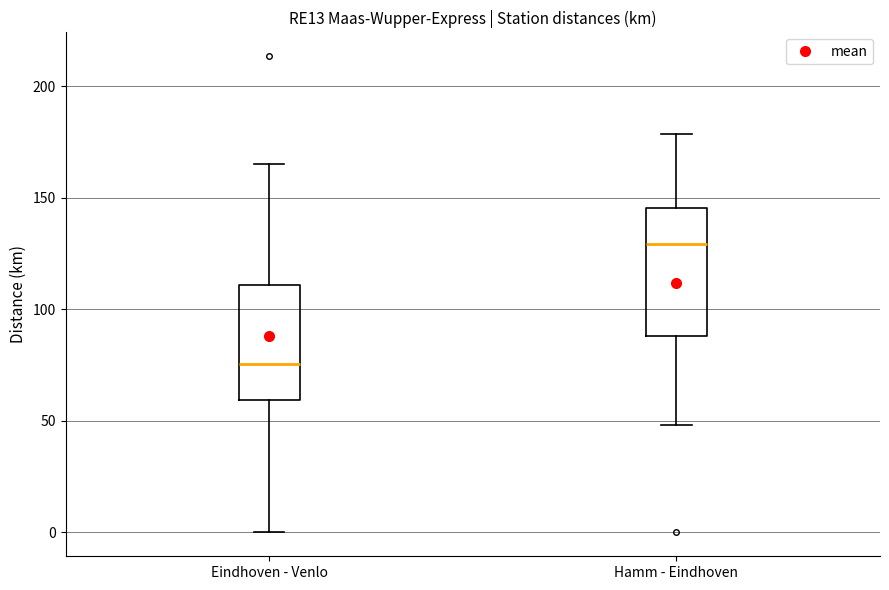

Which box's median line is the highest?

Hamm - Eindhoven